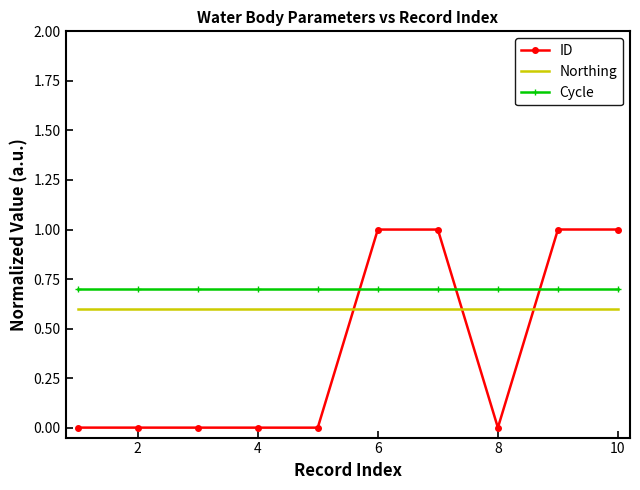

How many times do Northing and ID cross each other?

3